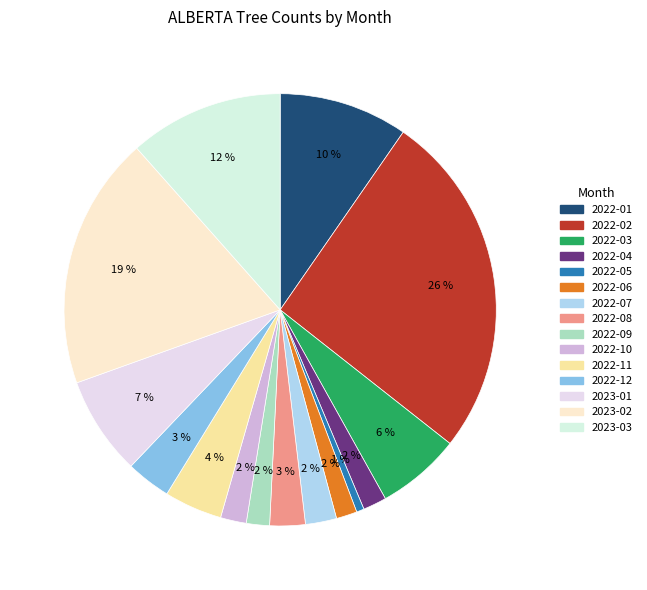

To the nearest percent, what percentage of the pie is 2022-07?

2%